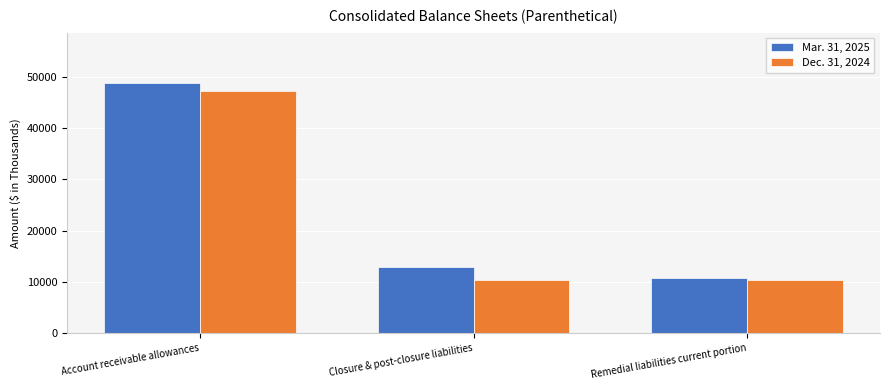

What is the maximum value for Mar. 31, 2025?

48888